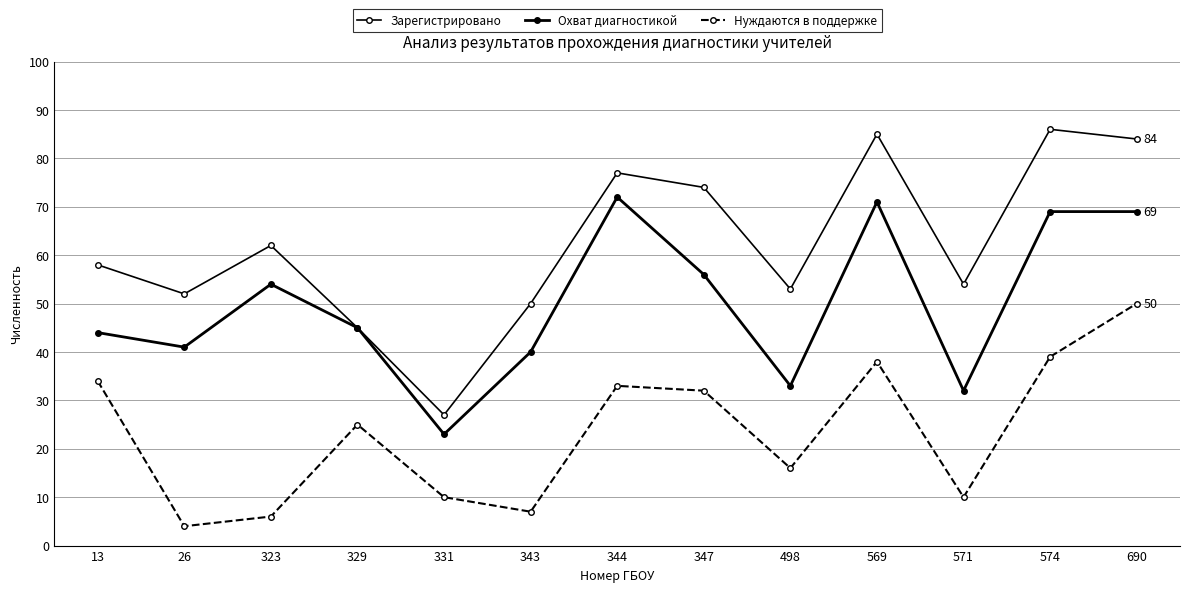

What is the value of the Зарегистрировано point at the 13th from the left?

84